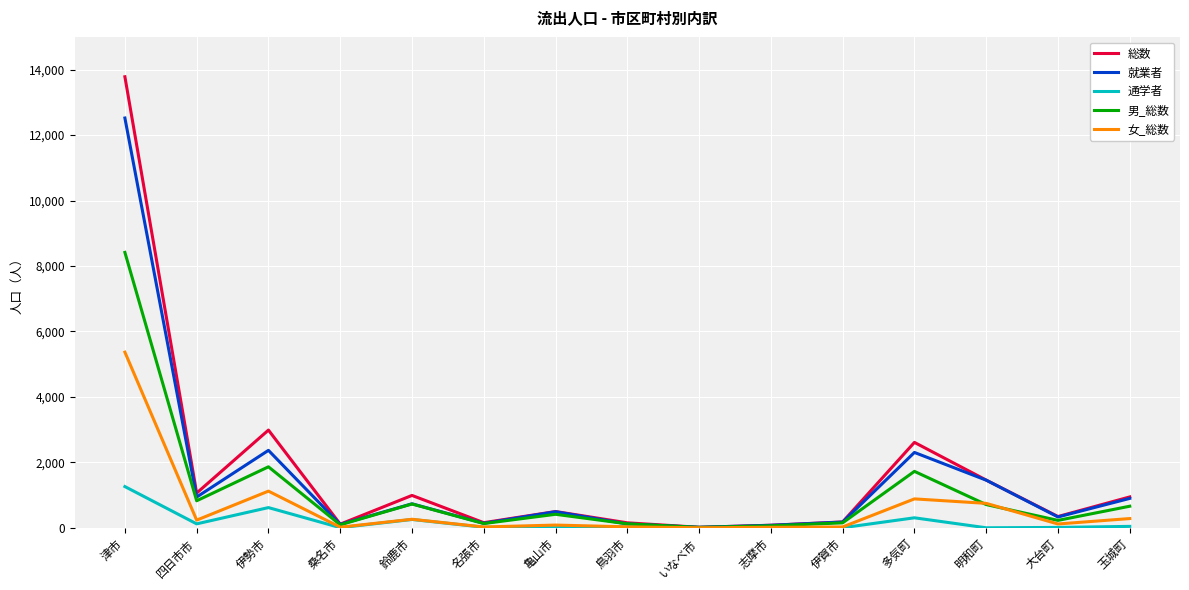

The 女_総数 series shows 1422 at 多気町. True or false?

False